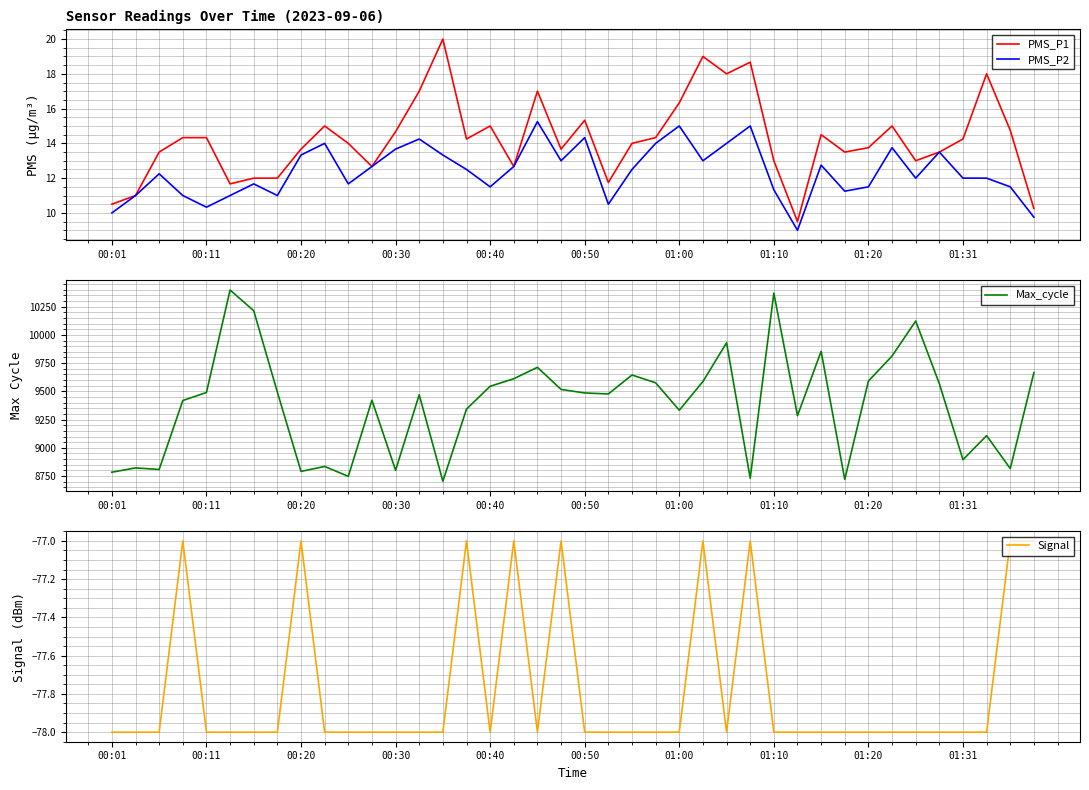

What is the minimum value for Signal?

-78